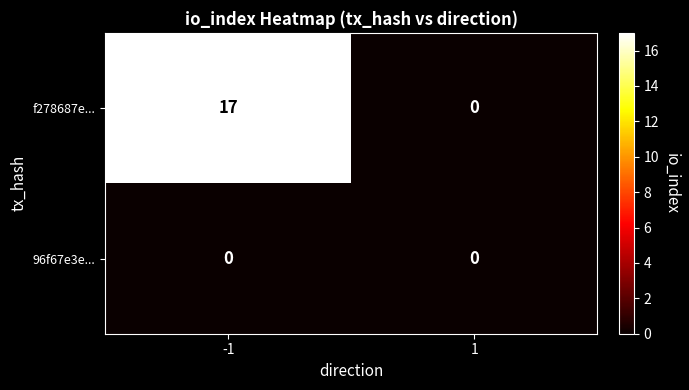

What is the difference between the highest and lowest values at -1?

17